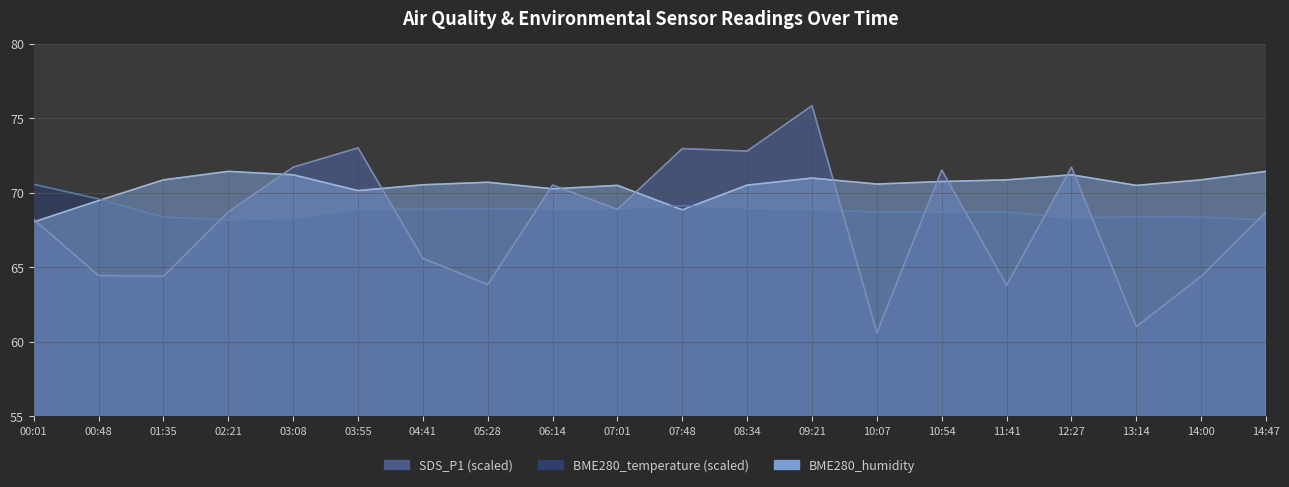

What is the label of the 11th point from the right?

07:01